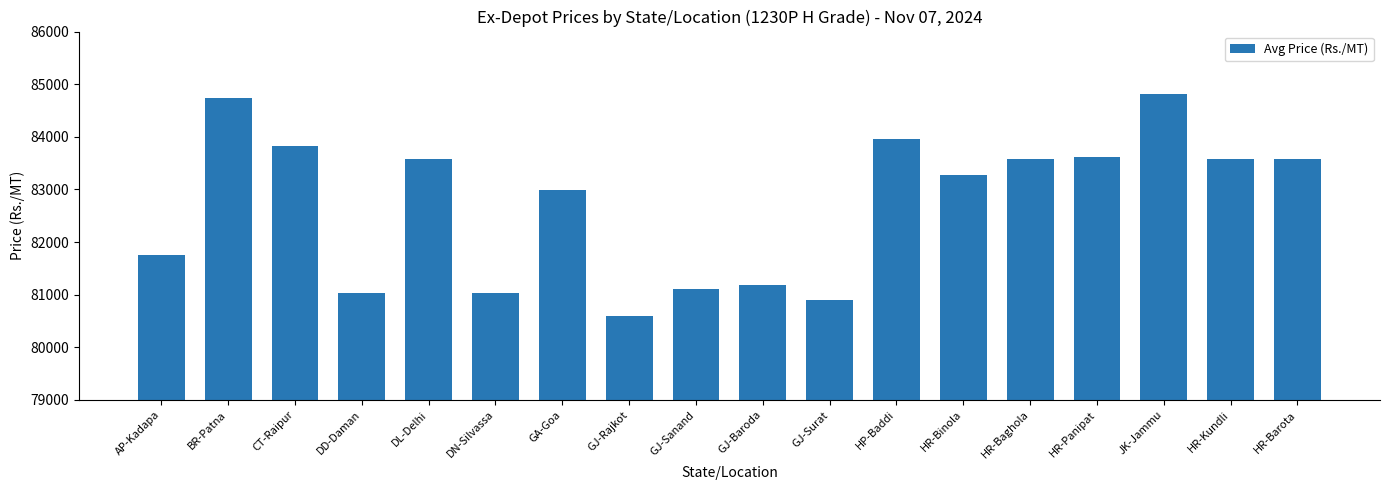

What is the difference between the second highest and second lowest values?

3840